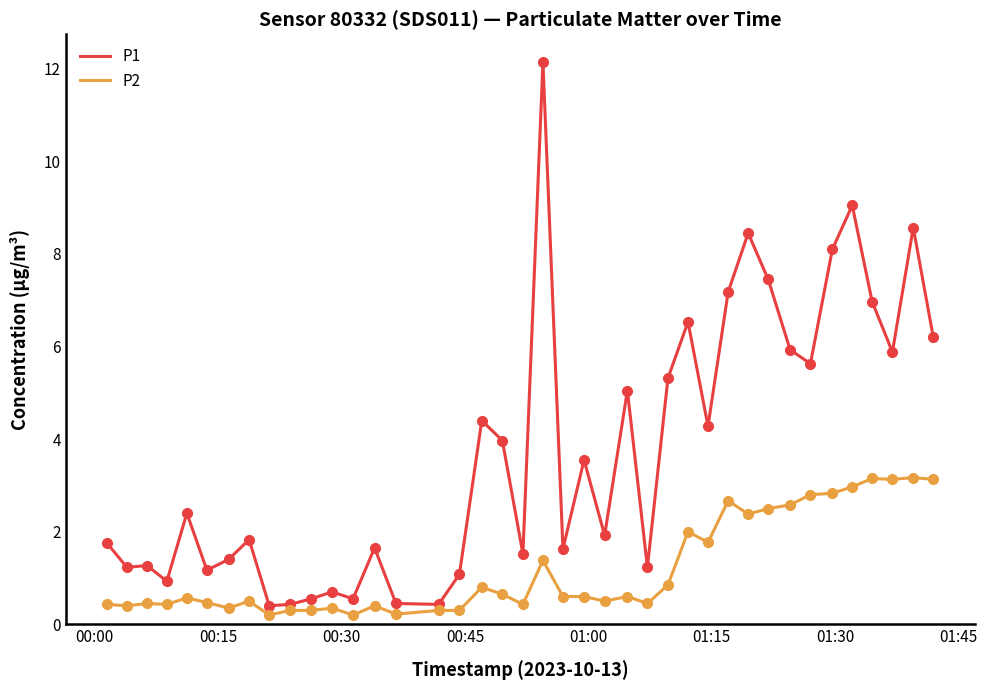

What are all the series names shown in the legend?

P1, P2